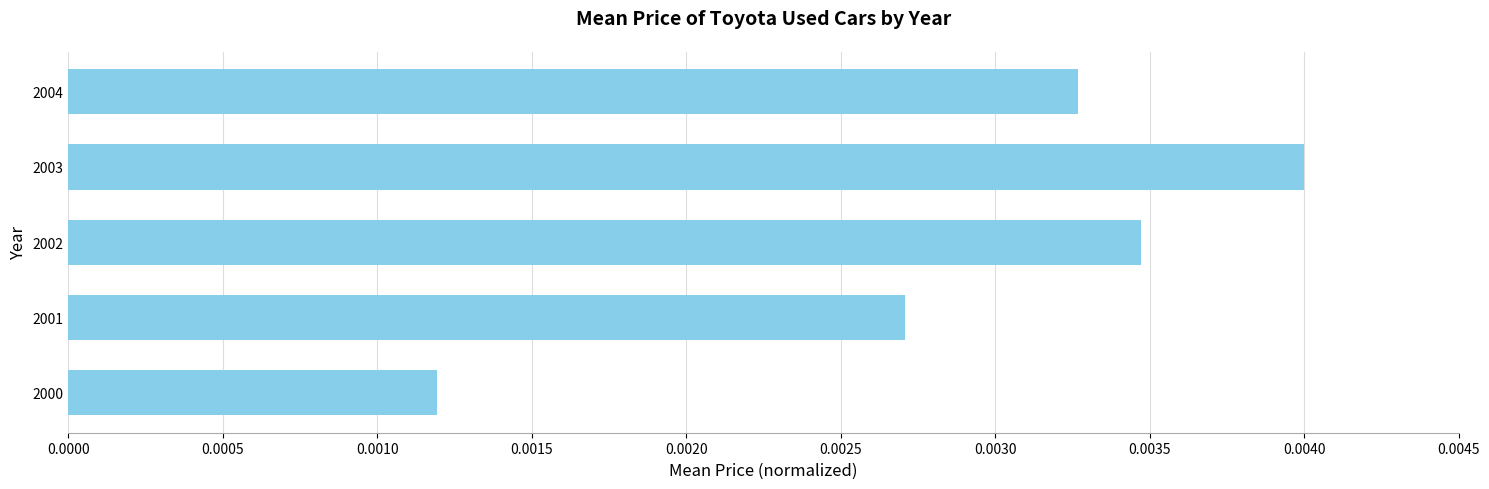

Which has a higher value, 2000 or 2003?

2003